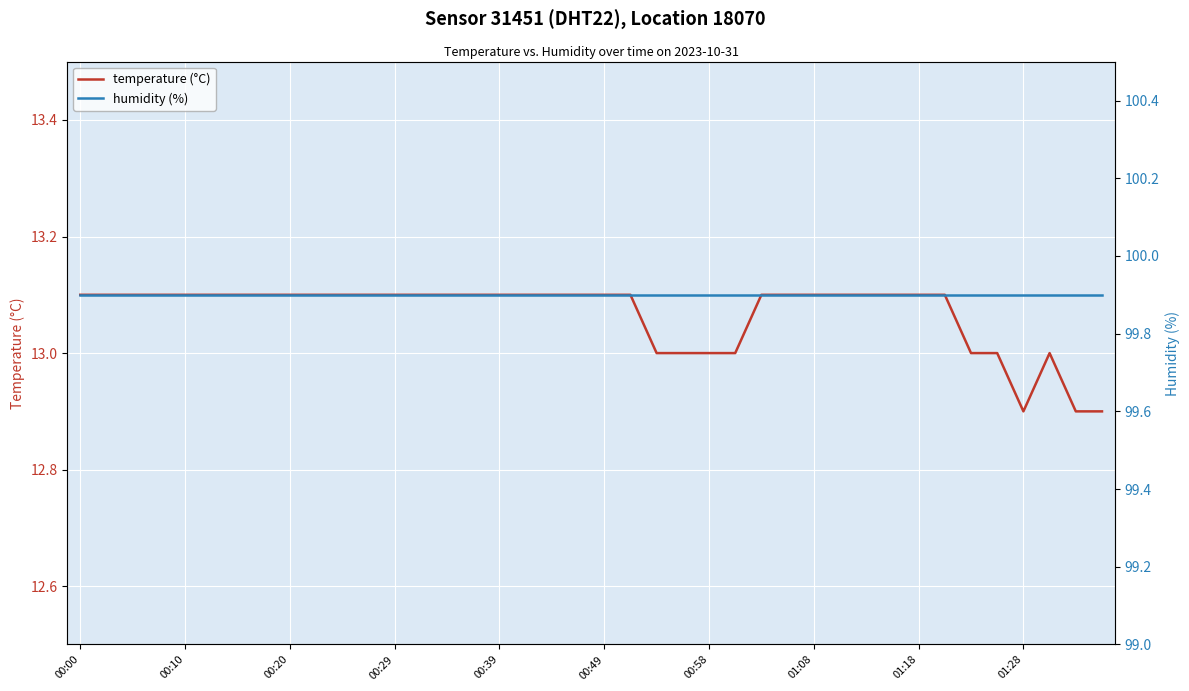

What is the difference between the second highest and second lowest values in the temperature (°C) series?

0.2